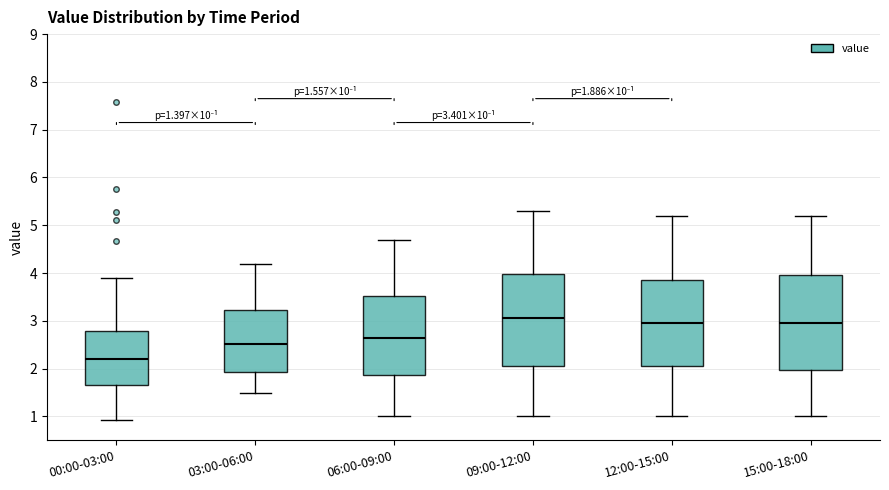

Which box has the lowest median line?

00:00-03:00